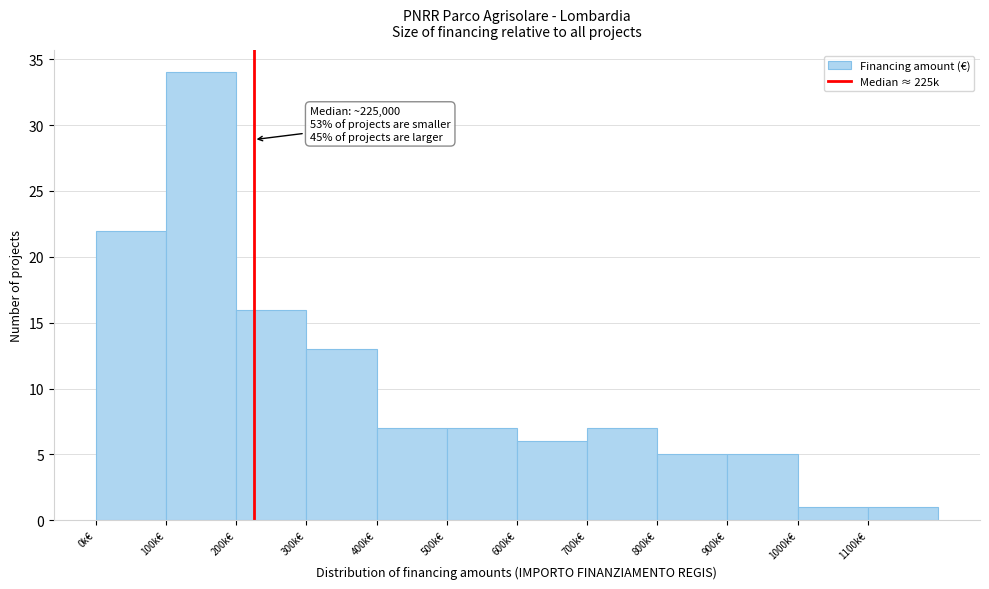

Reading right to left, what are all the values shown in this chart?

1100k€=1	1000k€=1	900k€=5	800k€=5	700k€=7	600k€=6	500k€=7	400k€=7	300k€=13	200k€=16	100k€=34	0k€=22